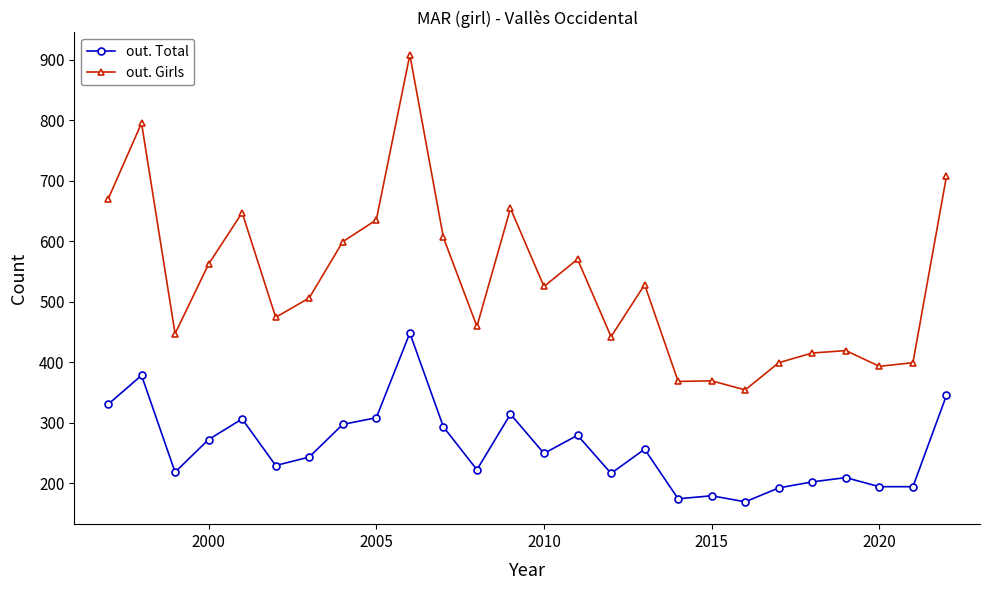

Rank the series by their average value, from highest to lowest.

out. Girls, out. Total